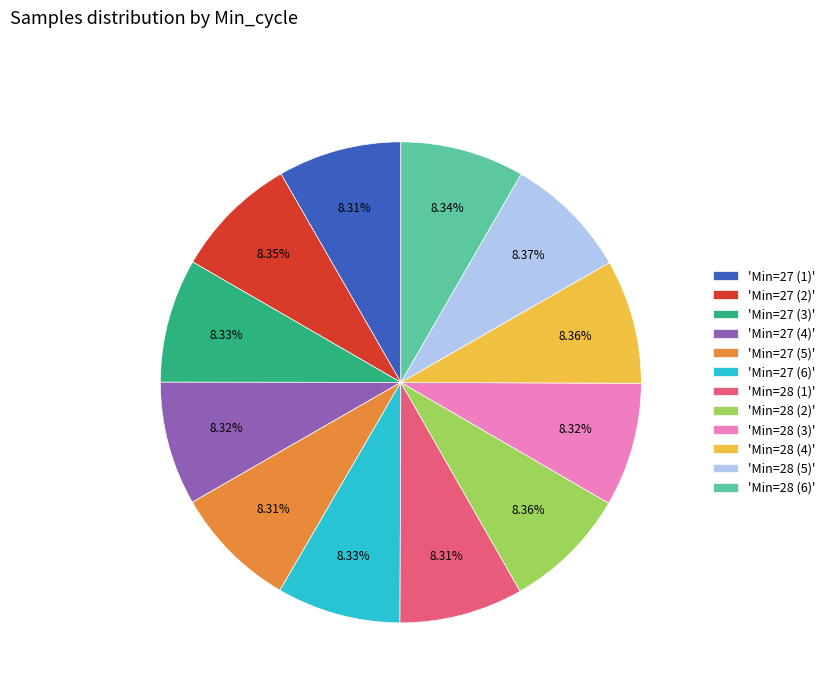

Combined, do 'Min=27 (6)' and 'Min=27 (2)' account for over 50%?

No